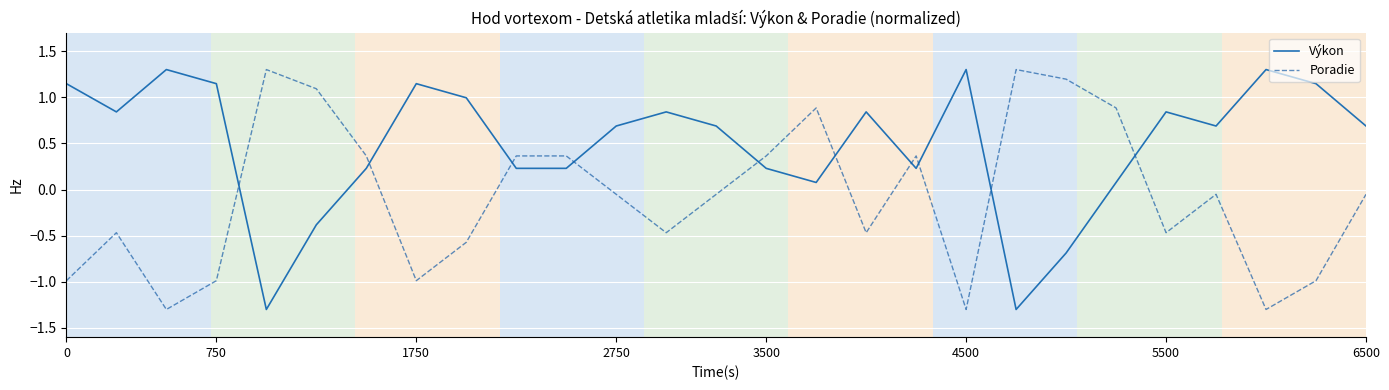

Does the chart have visible grid lines?

Yes